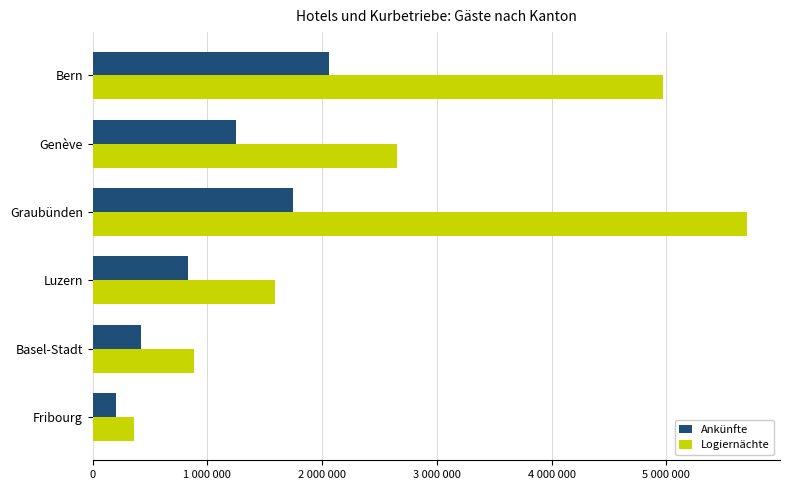

What are all the series names shown in the legend?

Ankünfte, Logiernächte